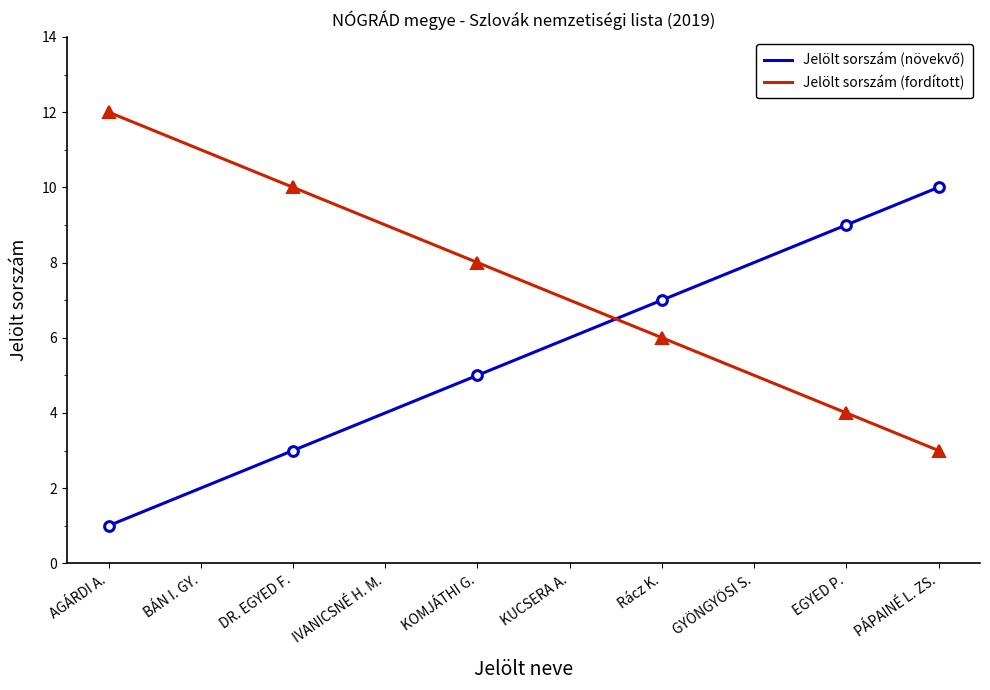

True or false: Jelölt sorszám (növekvő) has more than 1 interior local peaks.

False